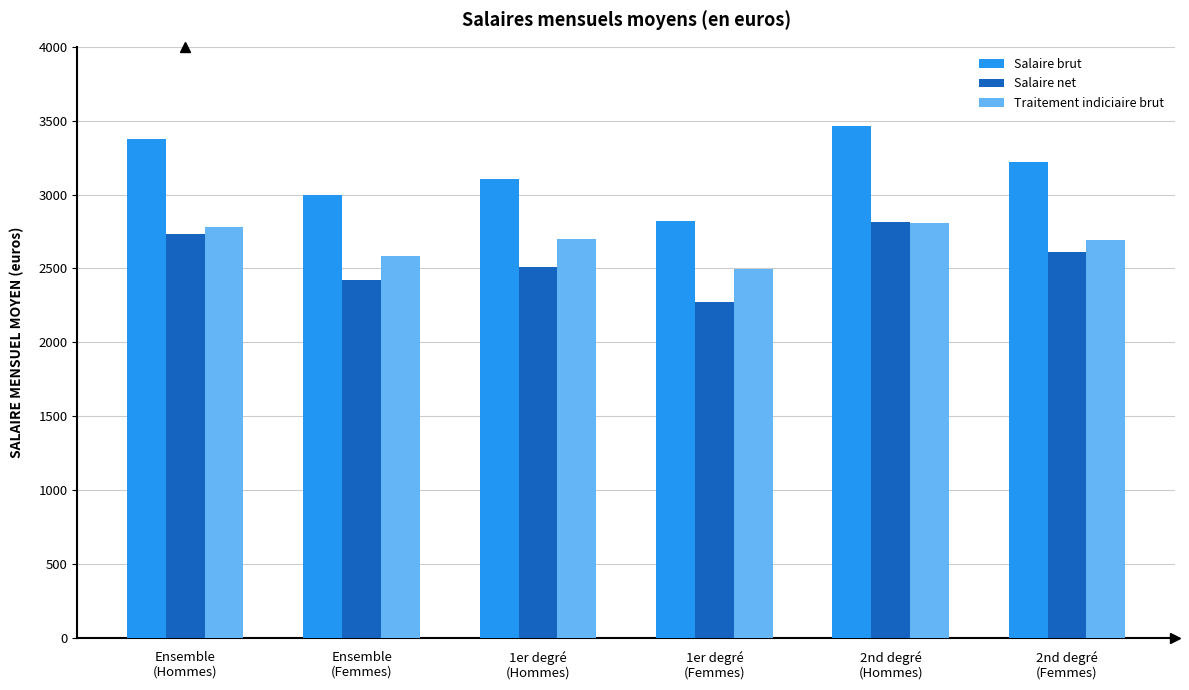

What is the minimum value for Salaire net?

2271